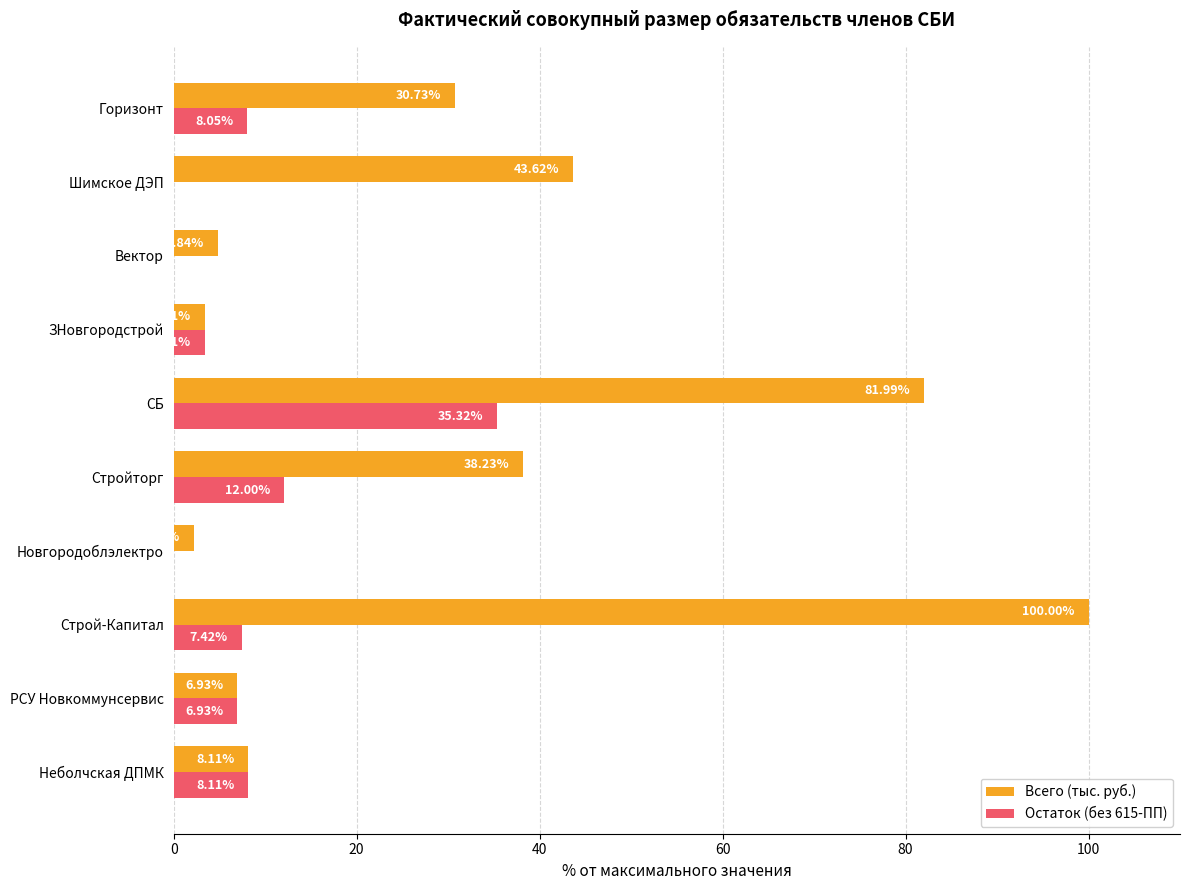

What is the sum of all Остаток (без 615-ПП) values?

81.2